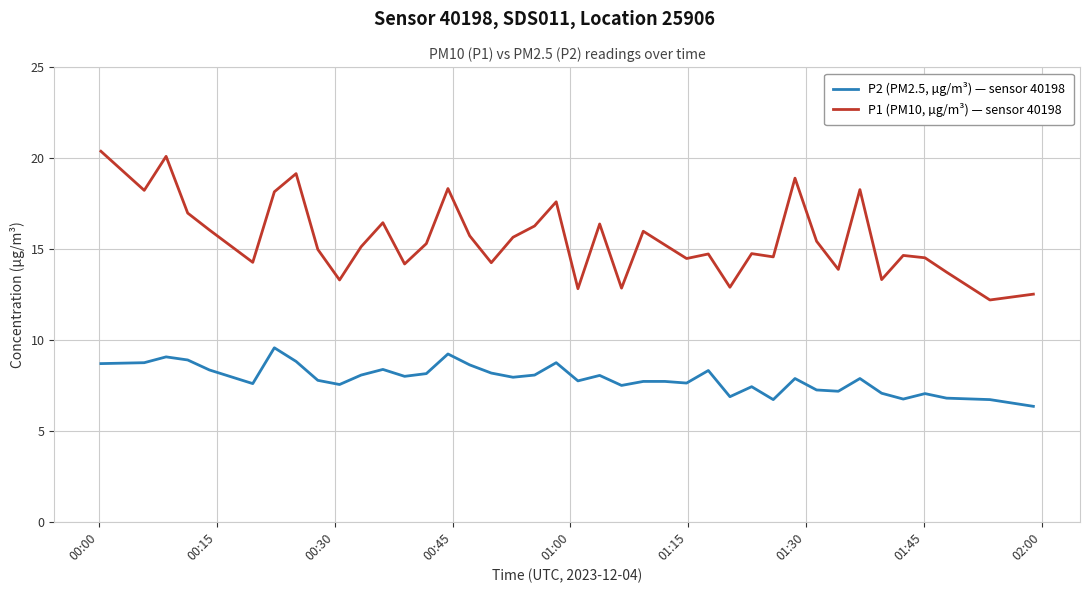

Which series has the largest range (max minus min)?

P1 (PM10, µg/m³) — sensor 40198